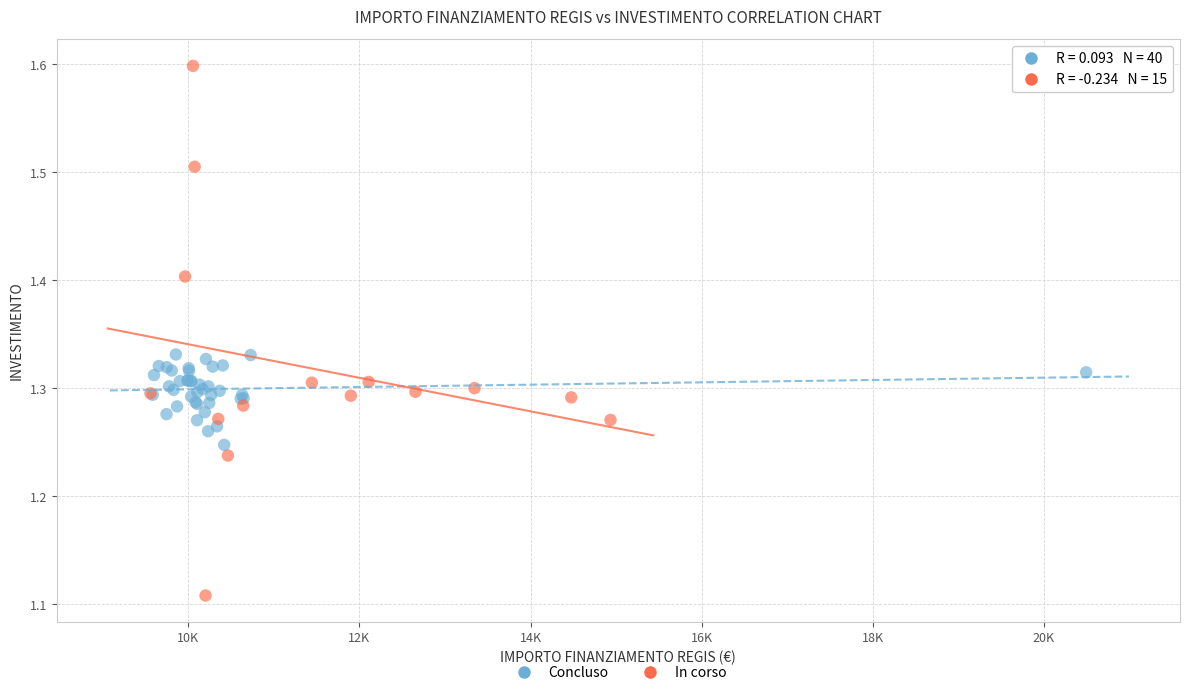

Which series contains the highest Y value?

In corso